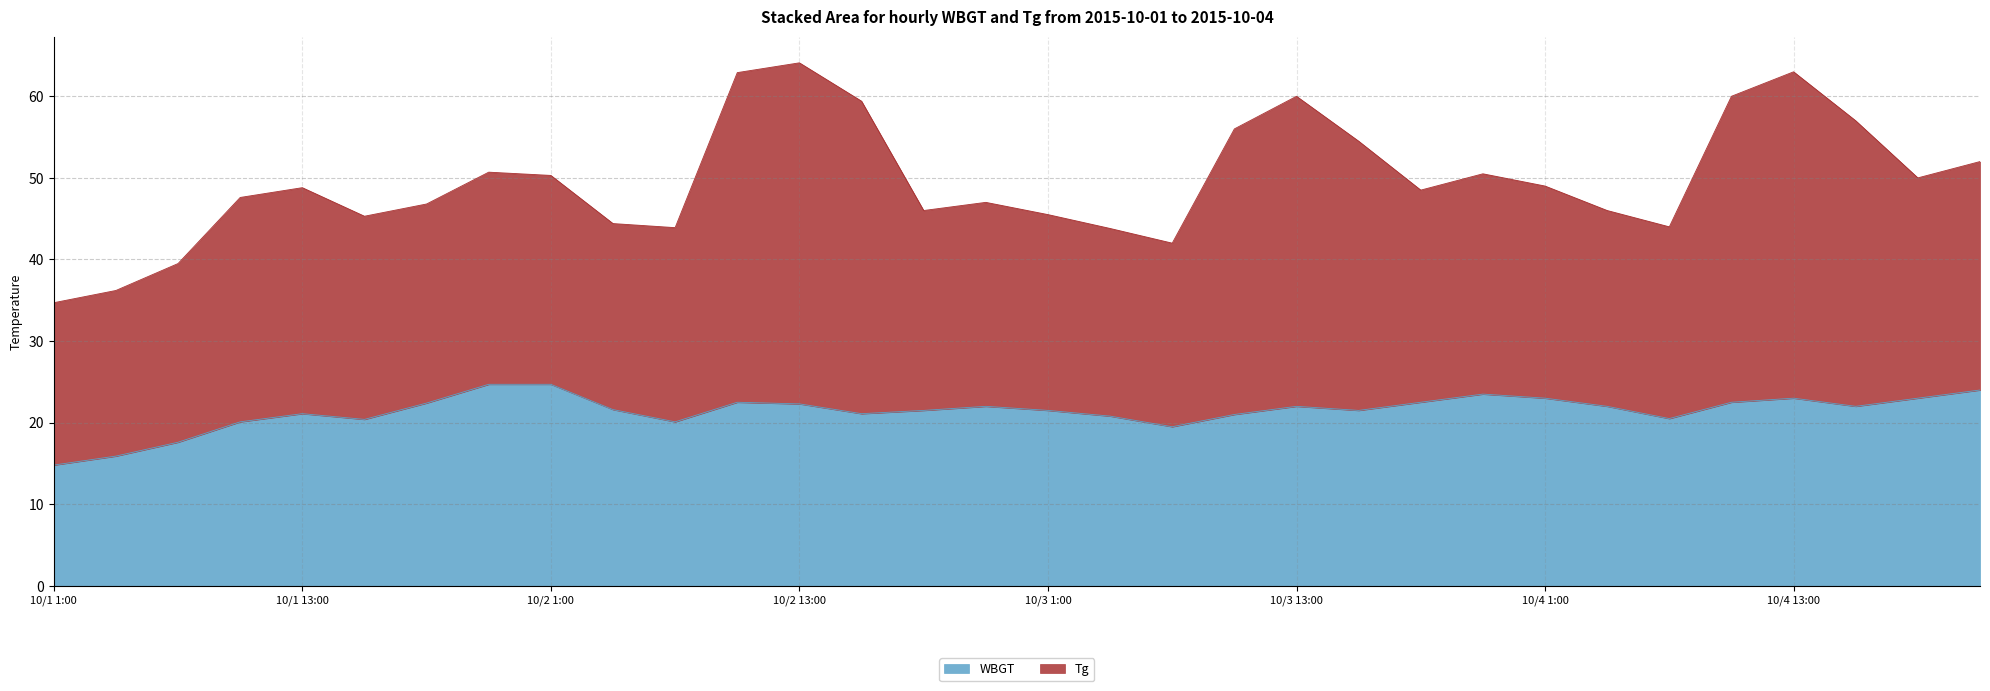

What is the greatest value displayed?

24.7